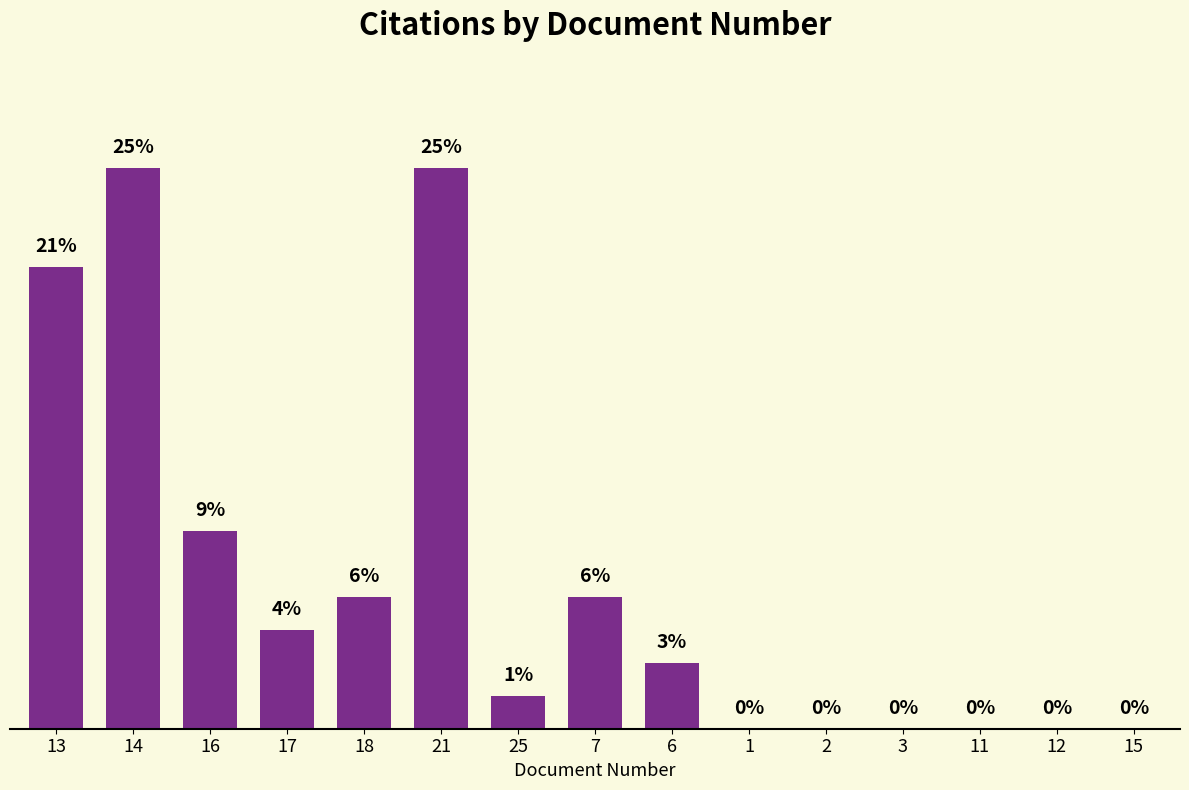

Reading left to right, transcribe all the data shown in this chart.

14	17	6	3	4	17	1	4	2	0	0	0	0	0	0